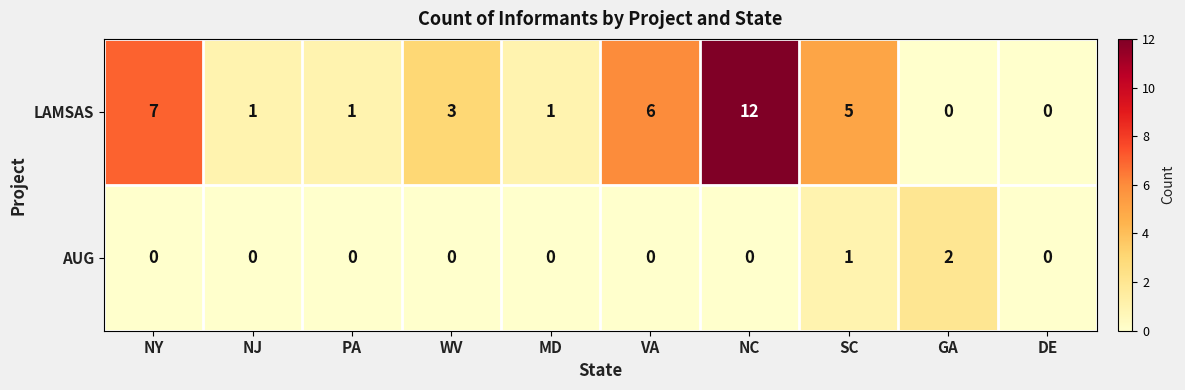

What is the total value across all series at NC?

12